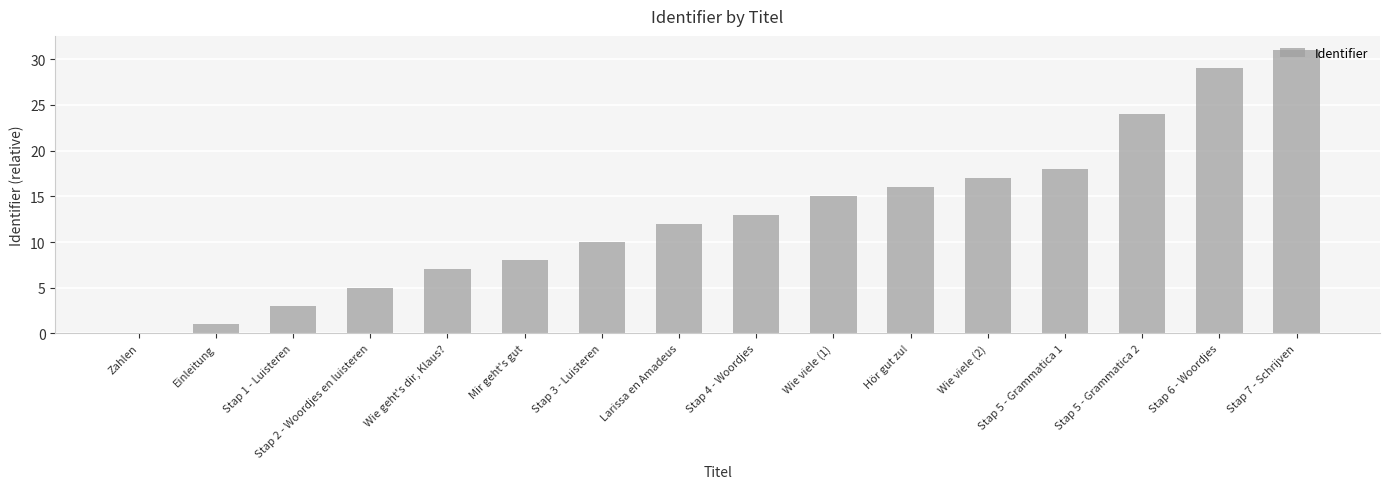

What is the maximum value shown in the chart?

31